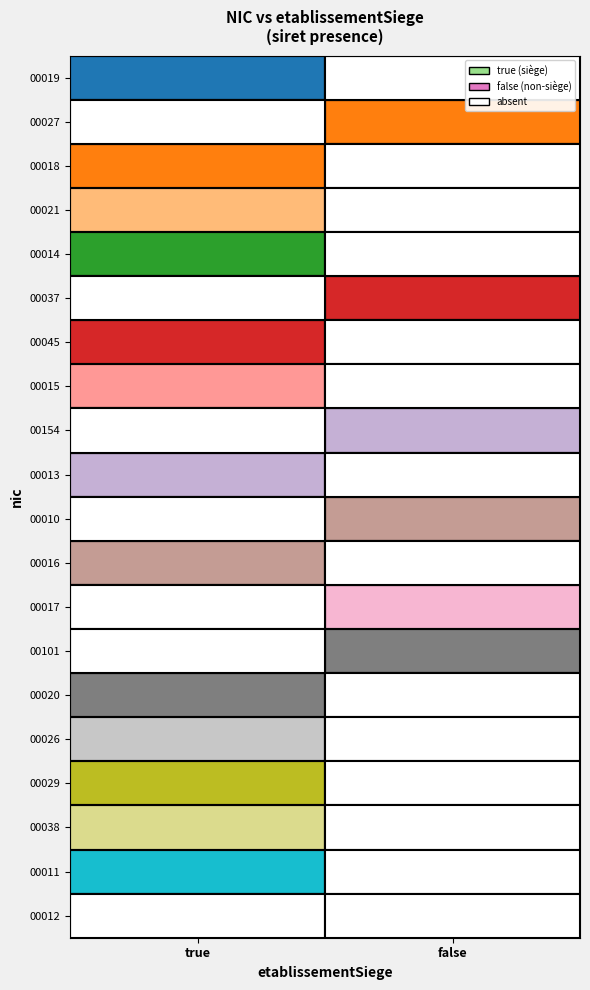

At how many categories does at least one series exceed 12?

2